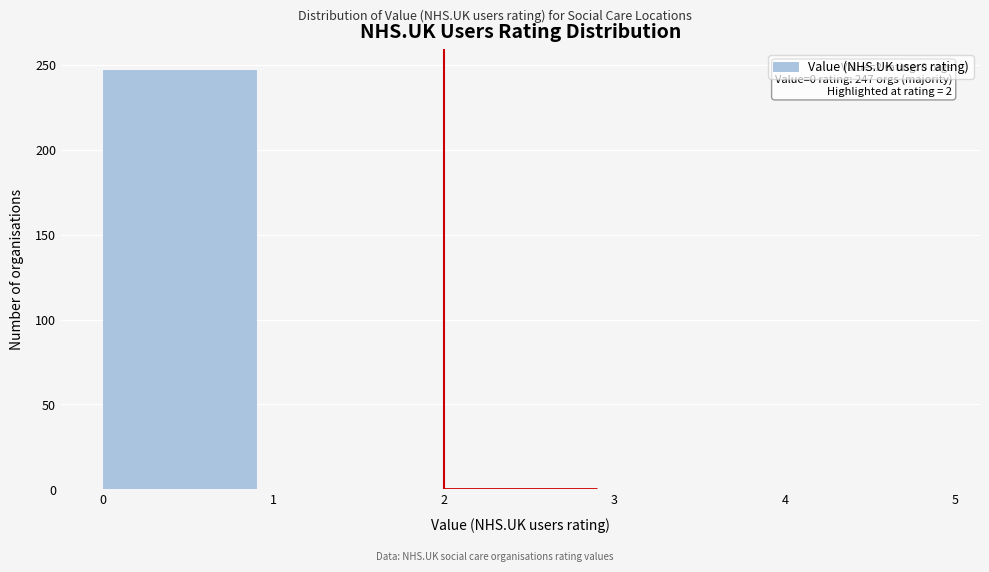

Which range on the x-axis has the tallest bar?

0 to 1